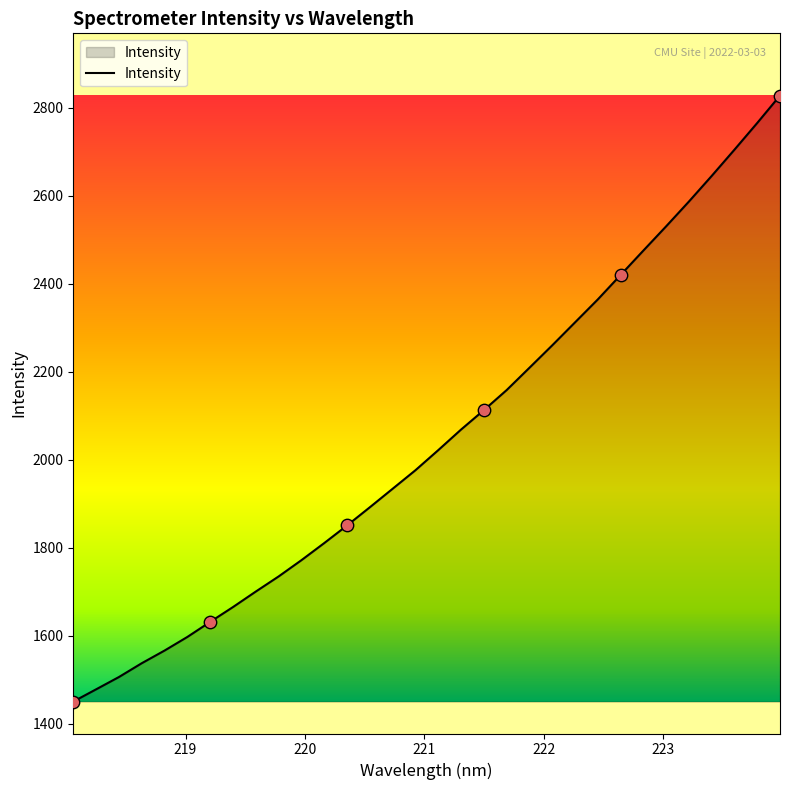

What is the minimum value shown in the chart?

1450.5